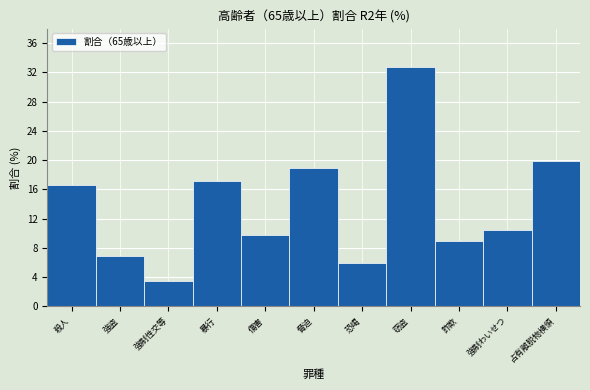

Reading left to right, list all the values displayed in this chart.

16.6	6.9	3.5	17.1	9.8	18.9	5.9	32.8	8.9	10.4	19.9